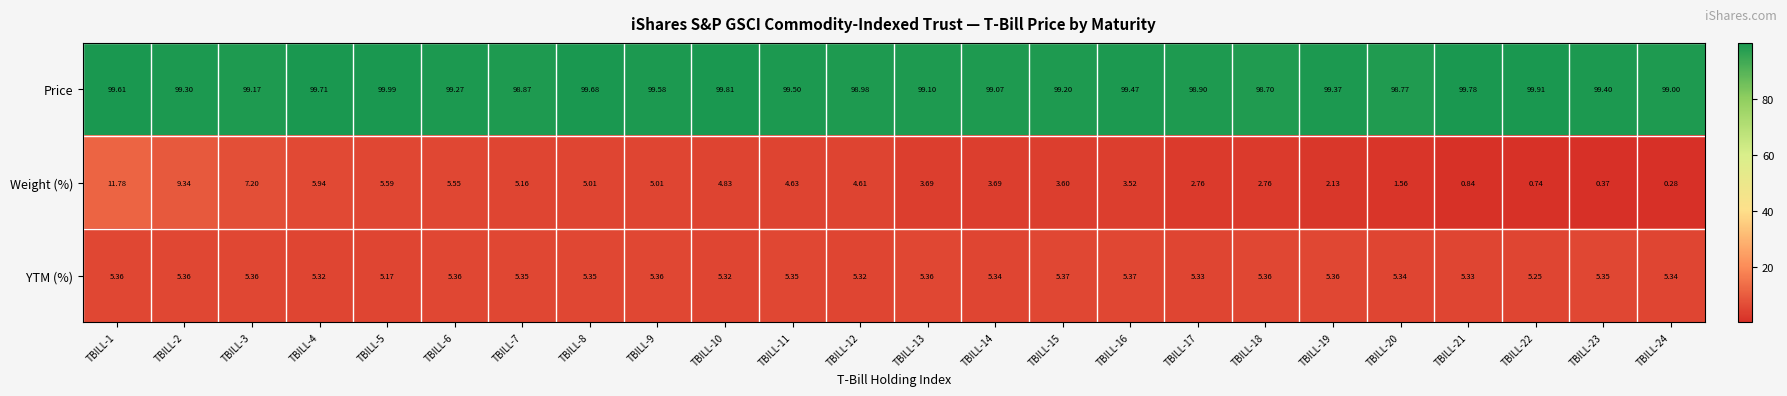

Rank the series at TBILL-24 from lowest to highest value.

Weight (%), YTM (%), Price